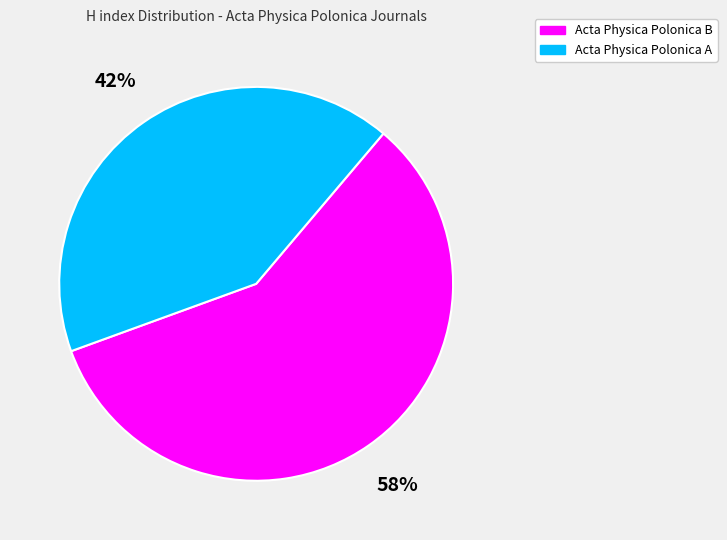

What is the largest slice in the pie chart?

Acta Physica Polonica B